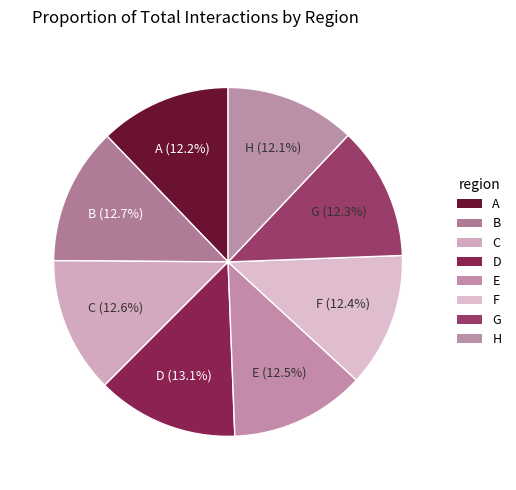

Is there a majority slice in this chart?

No